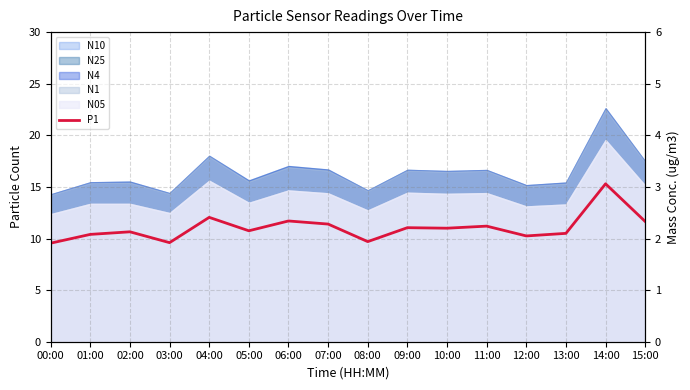

The chart shows a value of 2.1 at 05:00. True or false?

True